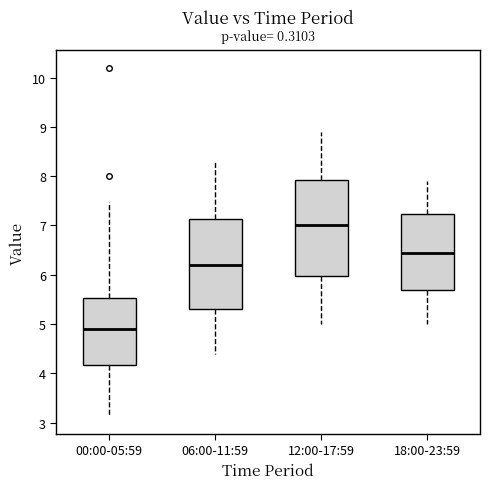

Where does the lower whisker of the box for 18:00-23:59 end on the y-axis? The values are not printed on the chart, so give them approximately, as read against the axis.

5.0